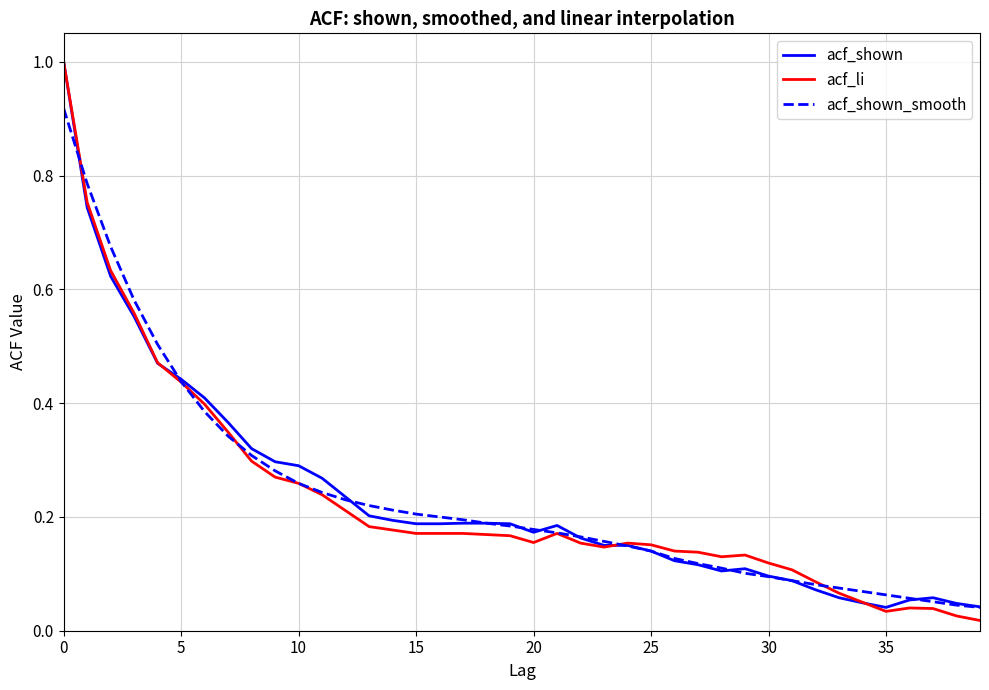

Which series has the largest range (max minus min)?

acf_li